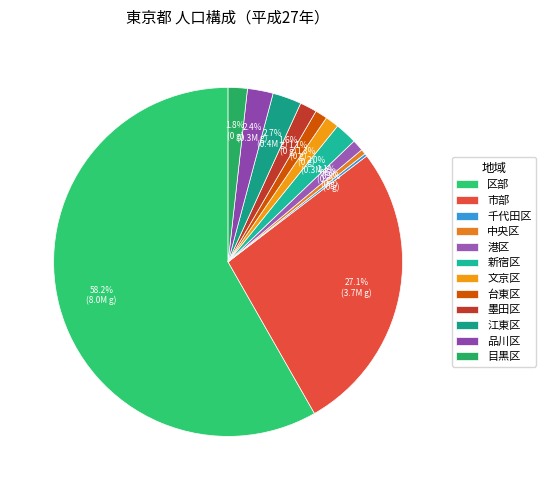

To the nearest percent, what is the average slice percentage?

8%